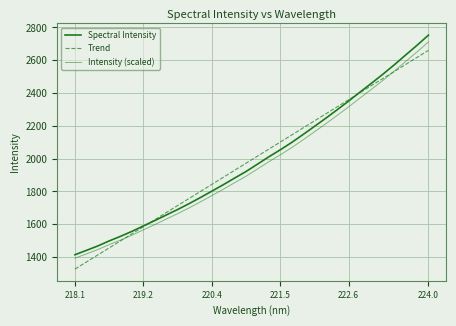

Which series has the largest range (max minus min)?

Spectral Intensity